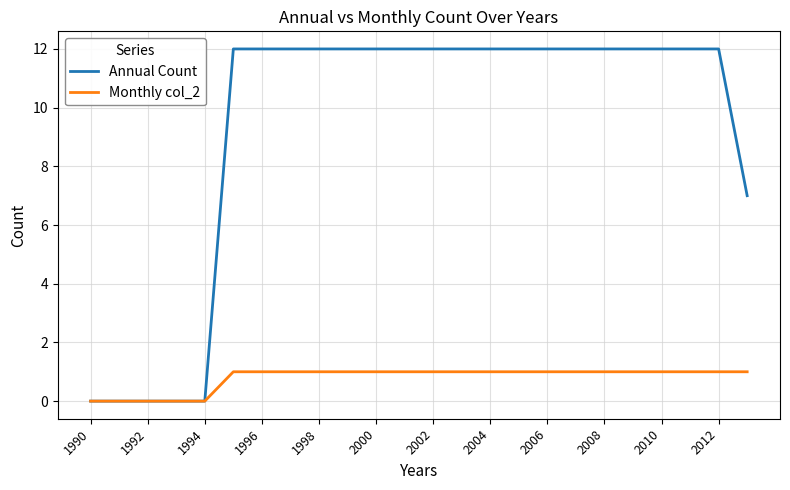

Count the number of data series in this chart.

2